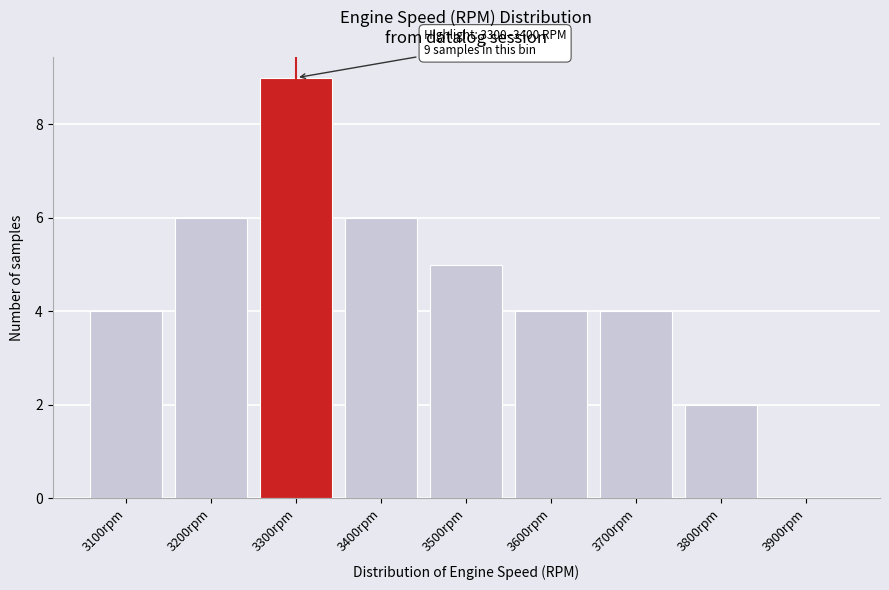

Reading left to right, what are all the values shown in this chart?

3100rpm=4	3200rpm=6	3300rpm=9	3400rpm=6	3500rpm=5	3600rpm=4	3700rpm=4	3800rpm=2	3900rpm=0